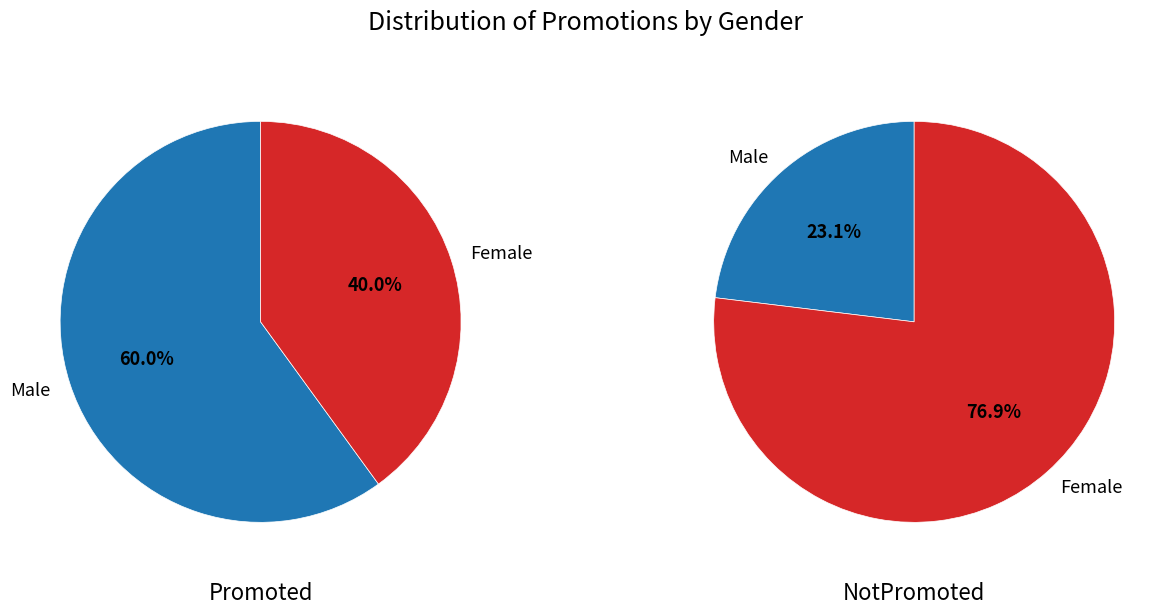

The Female slice represents 40% of the pie. True or false?

True